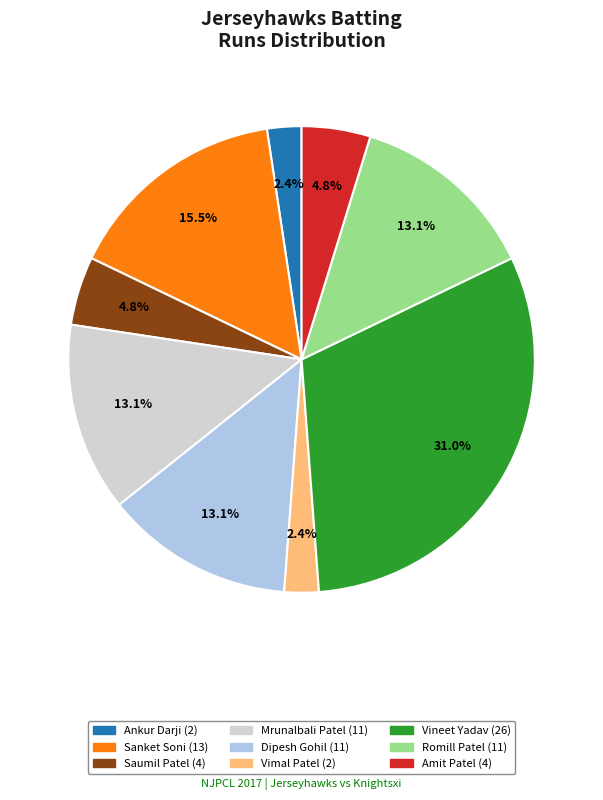

Is it true that Mrunalbali Patel is 13% of the pie?

True